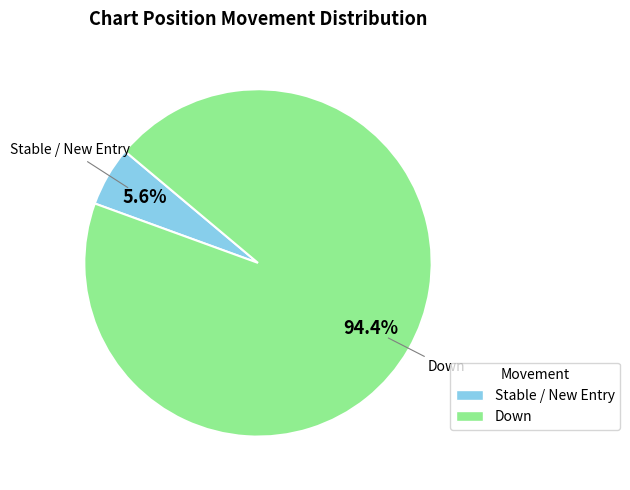

Is there a majority slice in this chart?

Yes